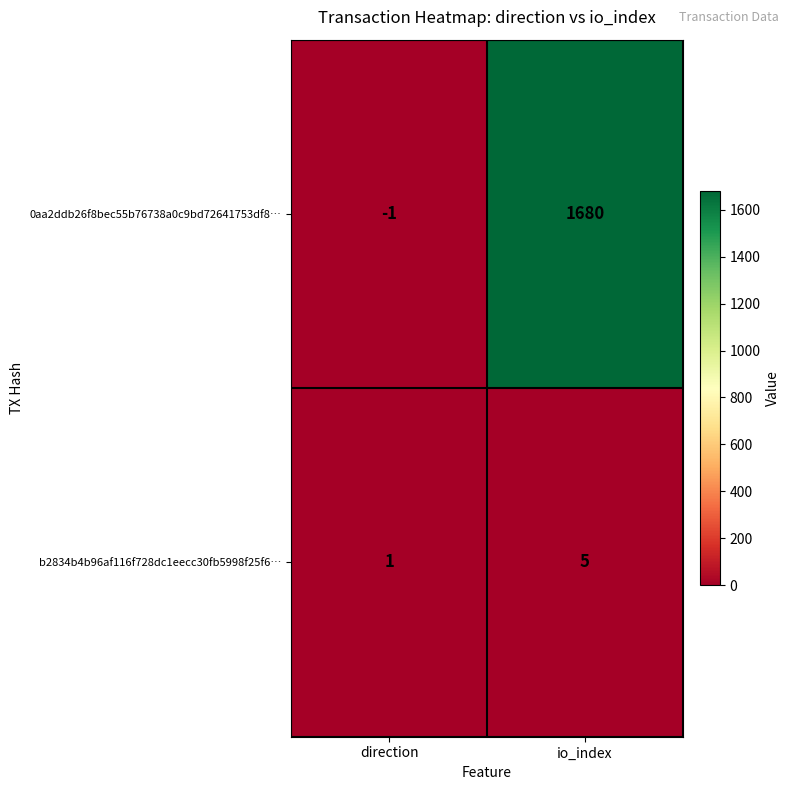

At which category does the chart reach its minimum across all series?

direction